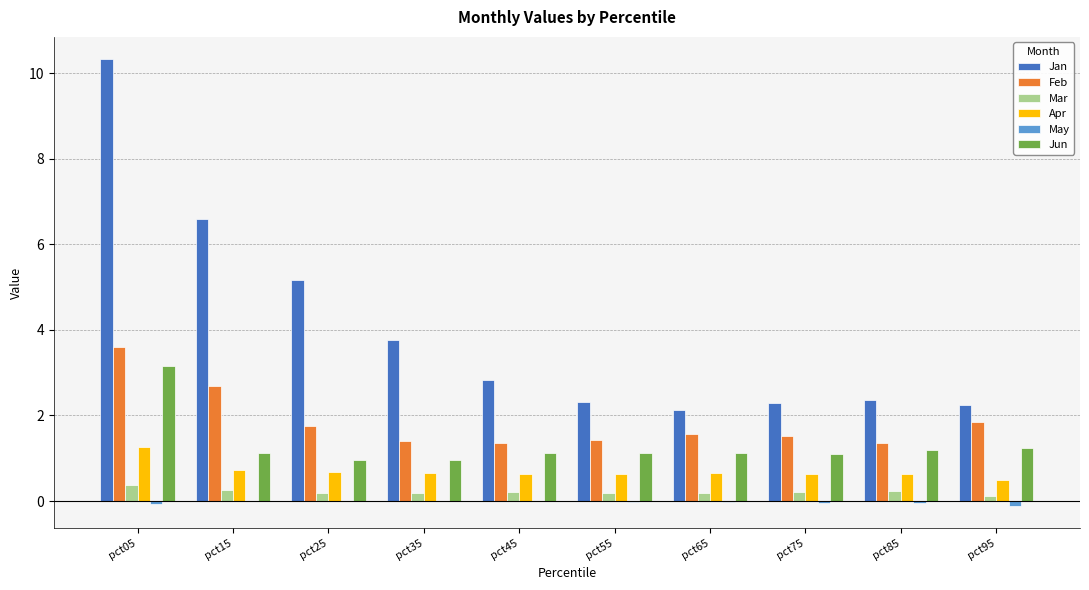

What is the sum of all Mar values?

2.1